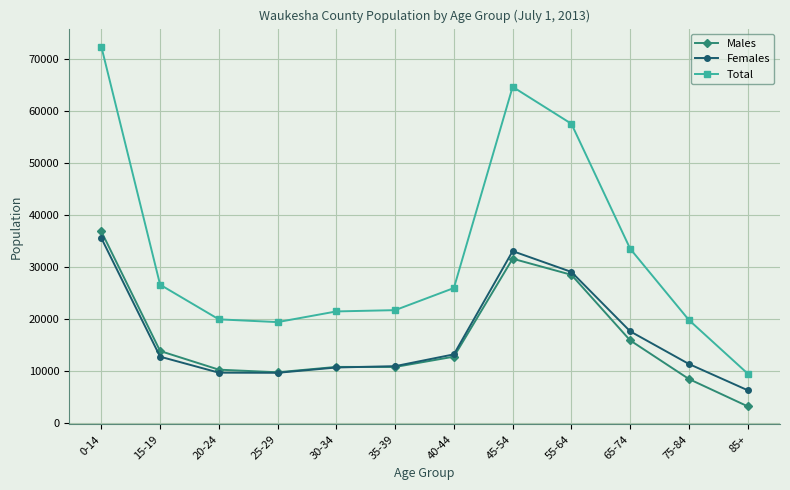

True or false: Total and Males intersect in this chart.

False